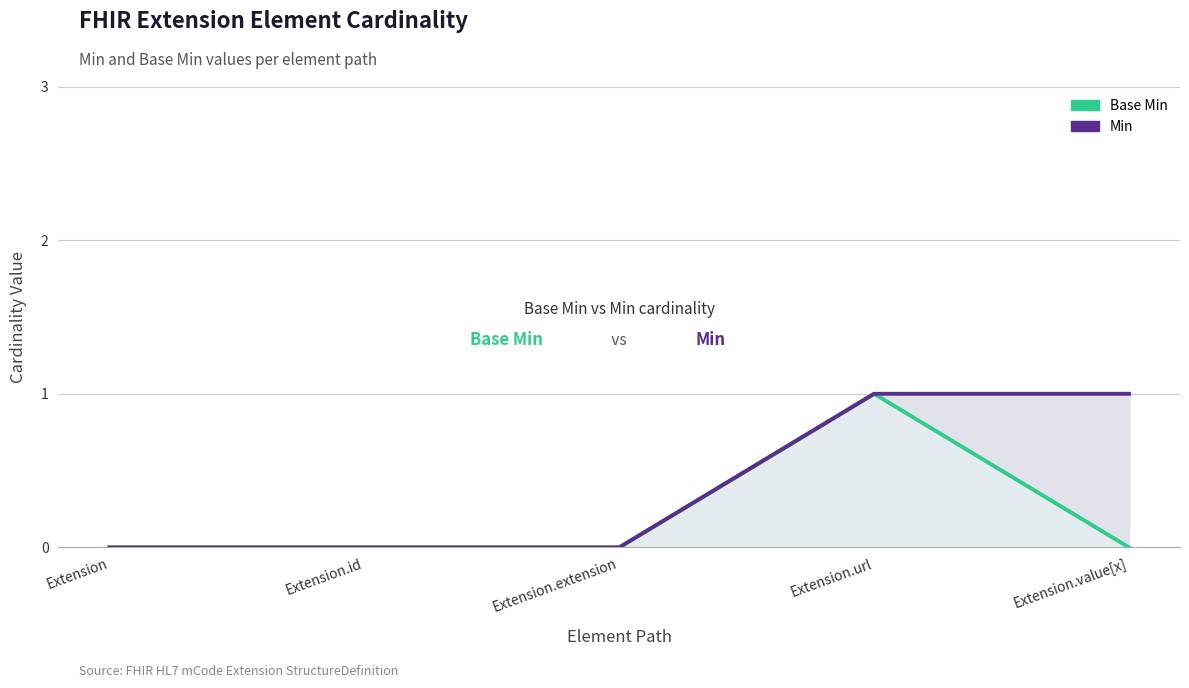

What are all the series names shown in the legend?

Base Min, Min